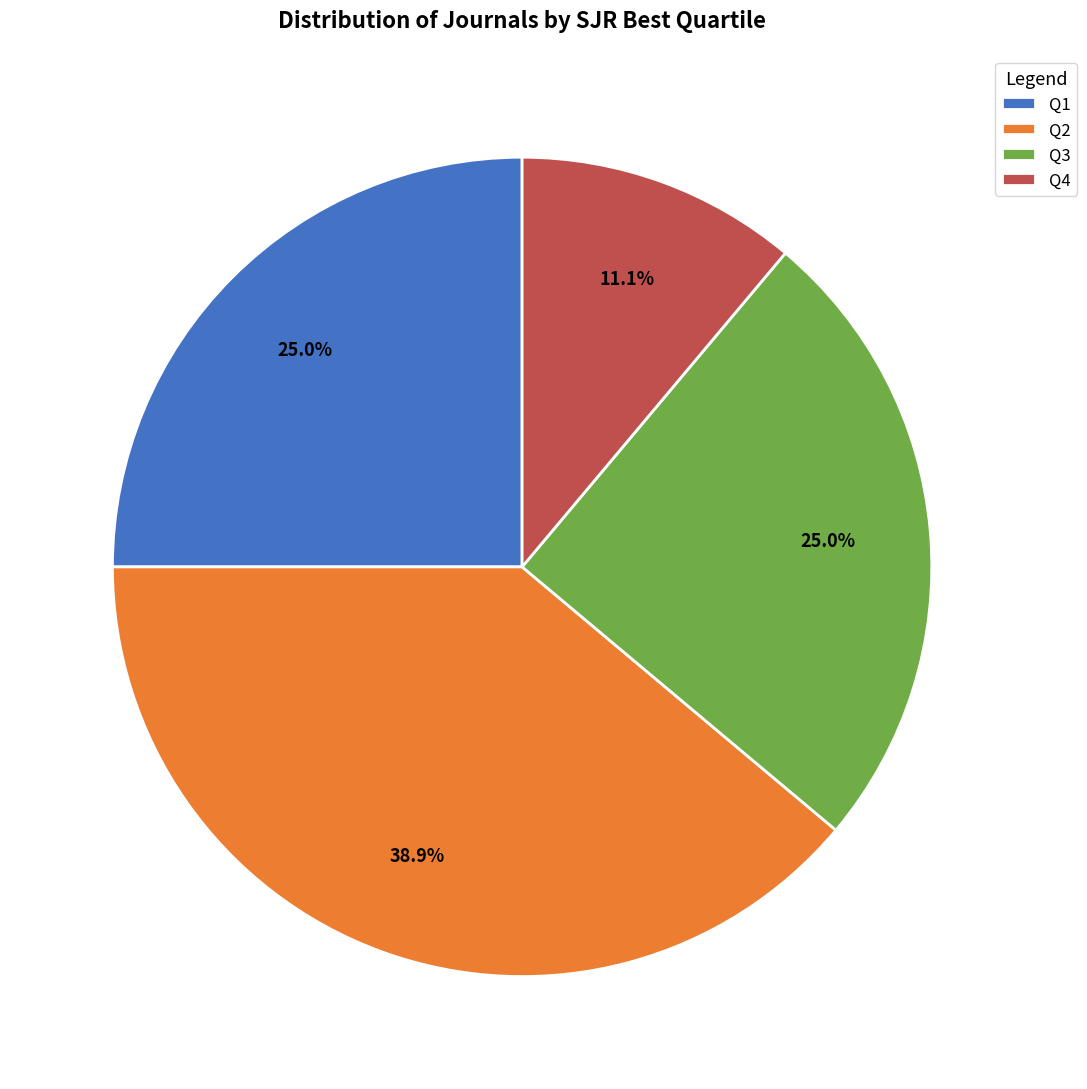

To the nearest percent, what portion does Q2 represent?

39%